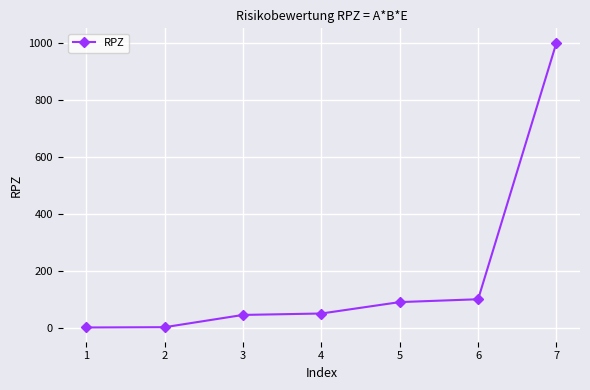

Is it true that the value at 5 is 129?

False